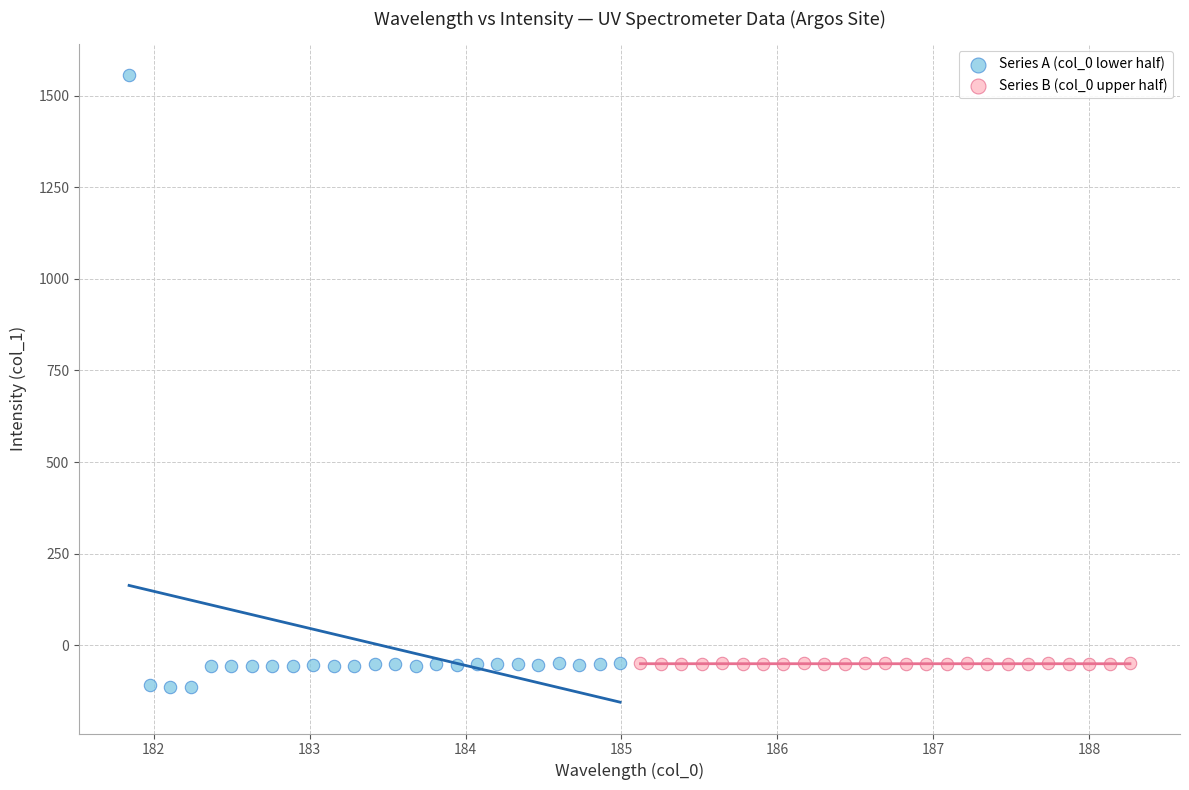

Which series contains the highest Y value?

Series A (col_0 lower half)